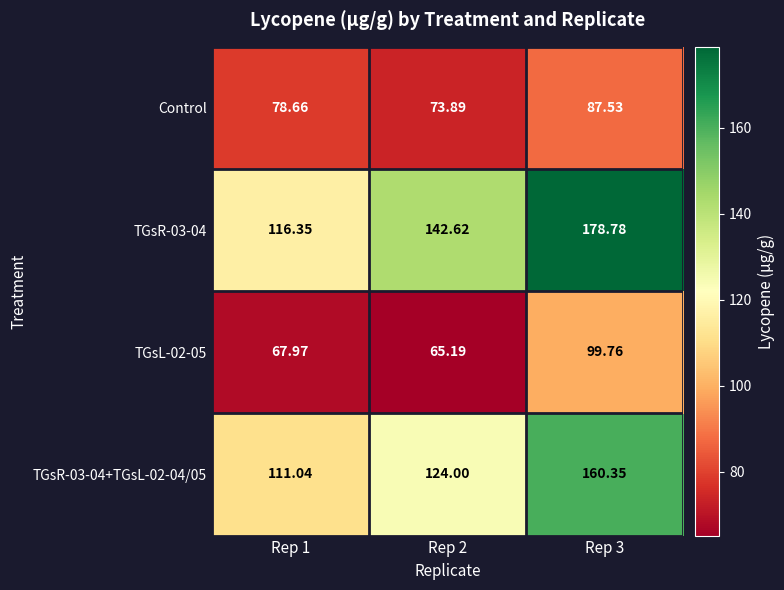

Count the number of categories in the chart.

3